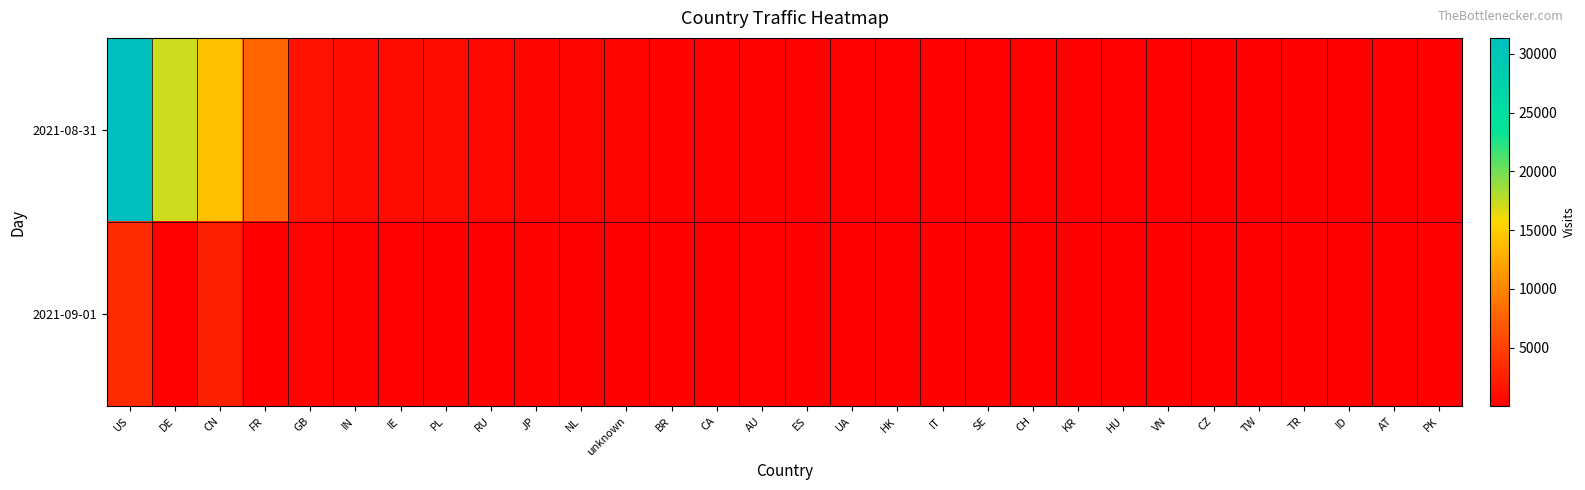

Reading left to right, extract all data points from this chart.

2021-08-31: US=31353	DE=17218	CN=13983	FR=7901	GB=1586	IN=1010	IE=1034	PL=1033	RU=699	JP=518	NL=449	unknown=434	BR=353	CA=312	AU=261	ES=222	UA=178	HK=175	IT=172	SE=166	CH=165	KR=148	HU=136	VN=127	CZ=125	TW=118	TR=105	ID=104	AT=93	PK=93
2021-09-01: US=3253	DE=176	CN=2540	FR=53	GB=419	IN=248	IE=157	PL=55	RU=106	JP=277	NL=50	unknown=89	BR=75	CA=46	AU=186	ES=11	UA=8	HK=41	IT=12	SE=27	CH=22	KR=96	HU=3	VN=12	CZ=12	TW=46	TR=8	ID=36	AT=8	PK=34